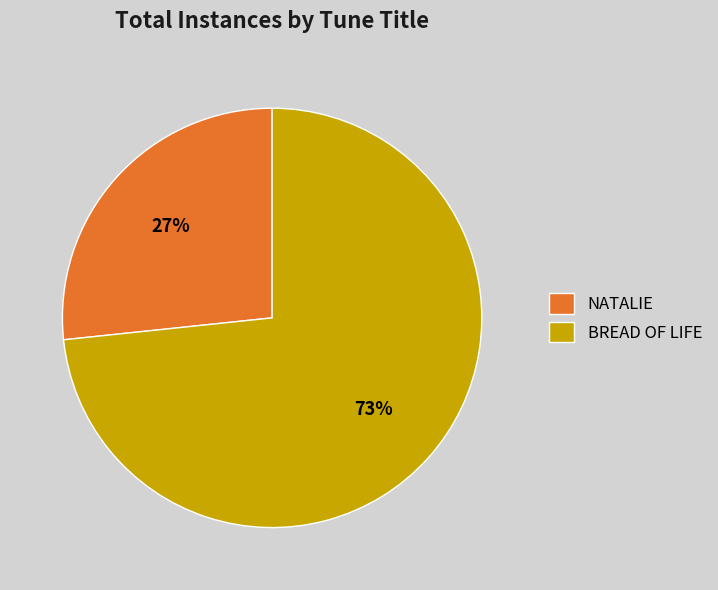

Which slice is the largest?

BREAD OF LIFE